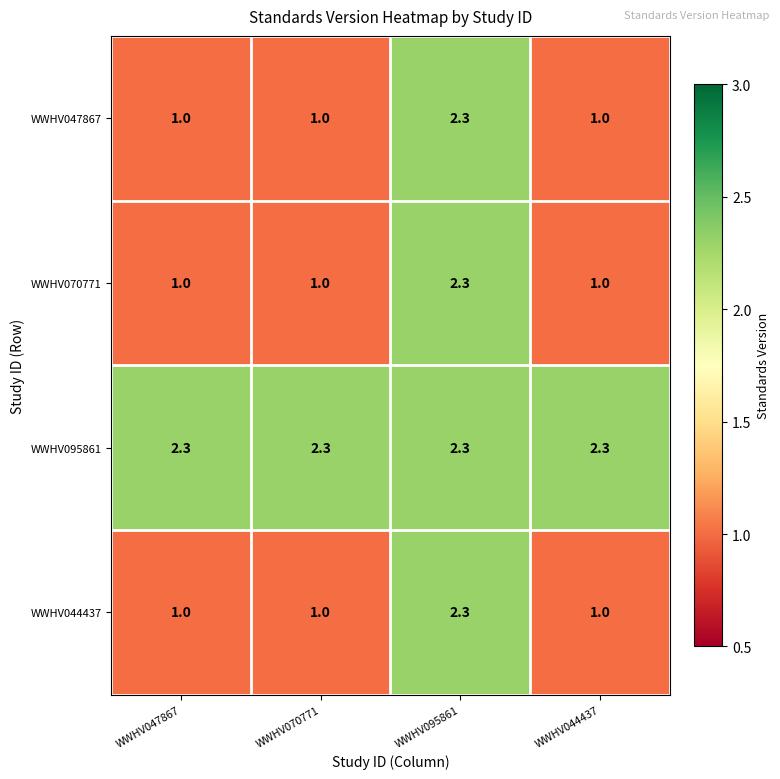

At which category is the sum across all series the highest?

WWHV095861